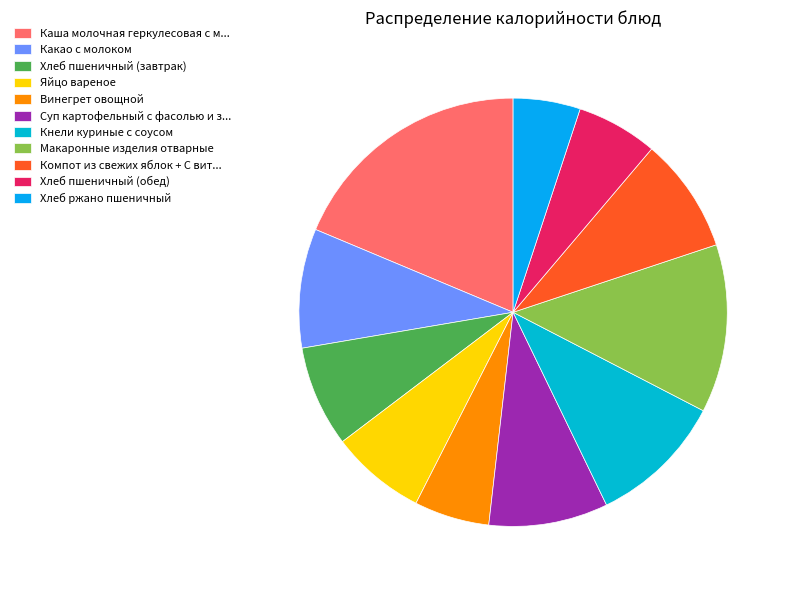

Is there any slice that represents more than half of the pie?

No